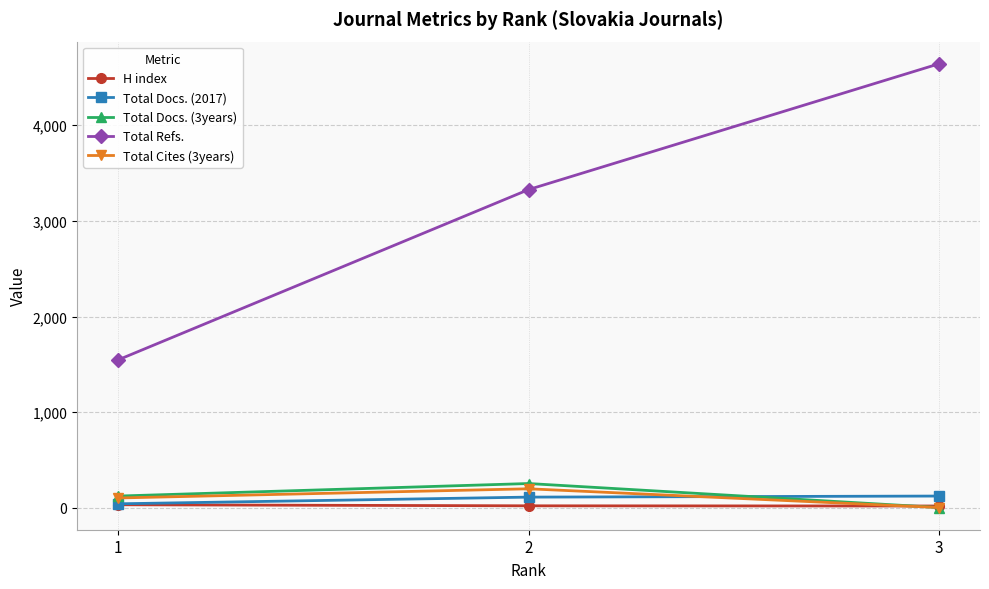

Which series has the largest range (max minus min)?

Total Refs.